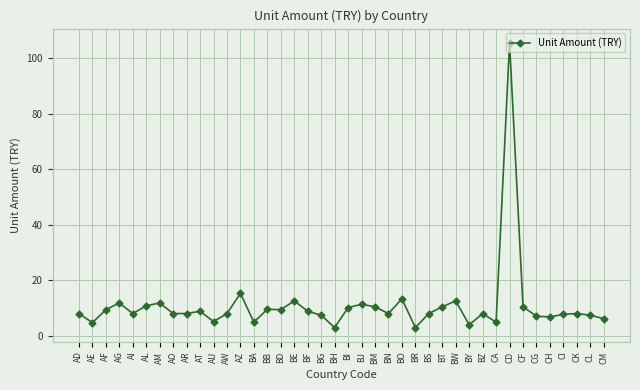

What is the label of the 3rd point from the right?

CK